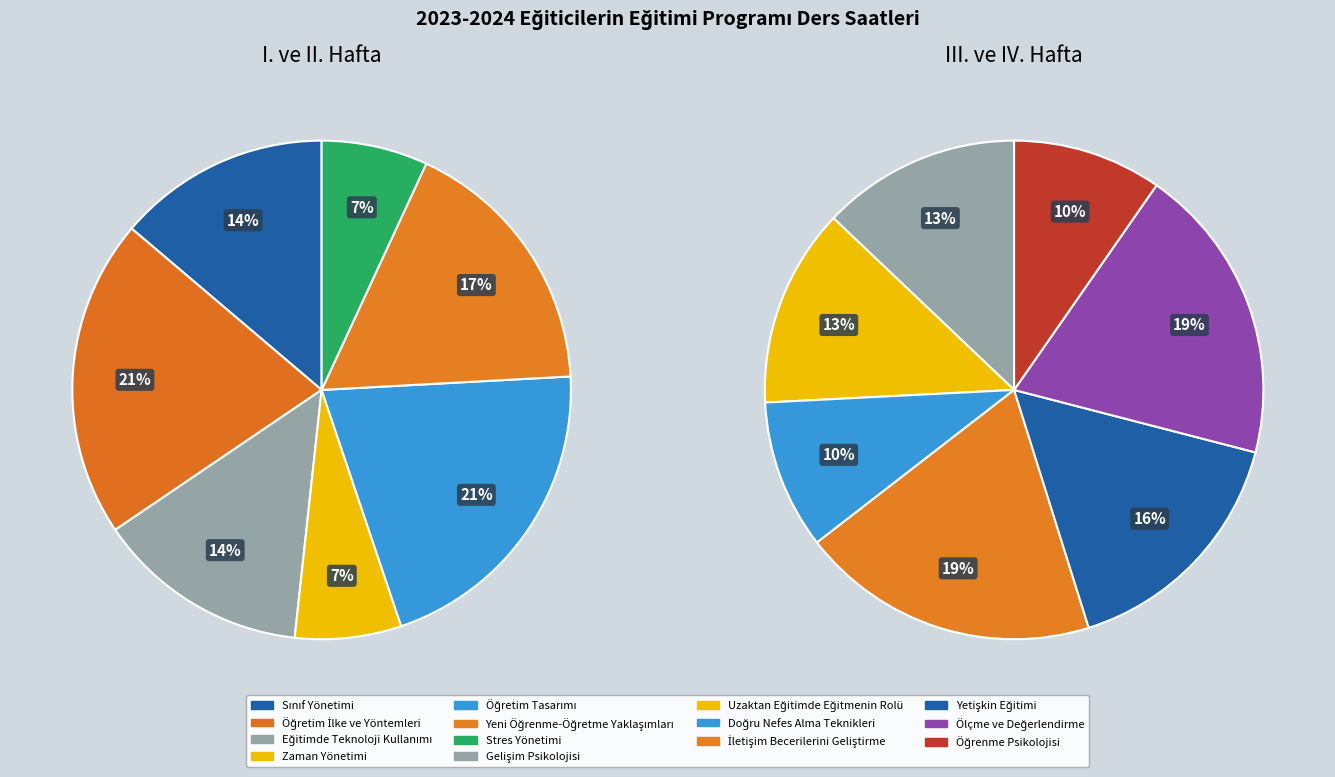

What is the ratio of the value at Yetişkin Eğitimi to the value at İletişim Becerilerini Geliştirme?

0.8